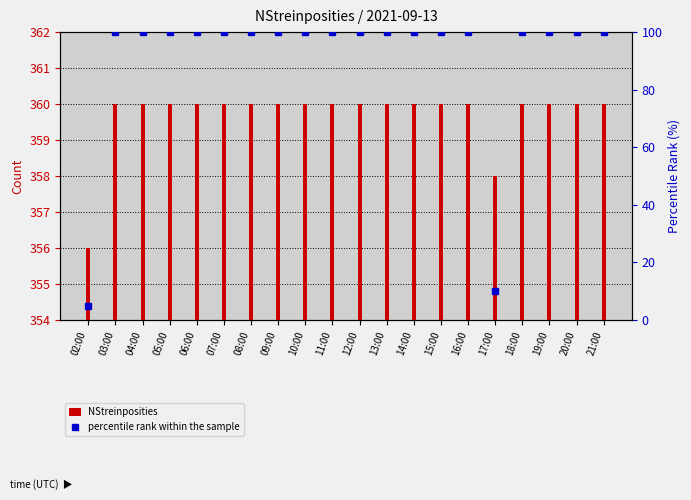

Reading left to right, list all the values displayed in this chart.

NStreinposities: 356	360	360	360	360	360	360	360	360	360	360	360	360	360	360	358	360	360	360	360
percentile rank within the sample: 5	100	100	100	100	100	100	100	100	100	100	100	100	100	100	10	100	100	100	100